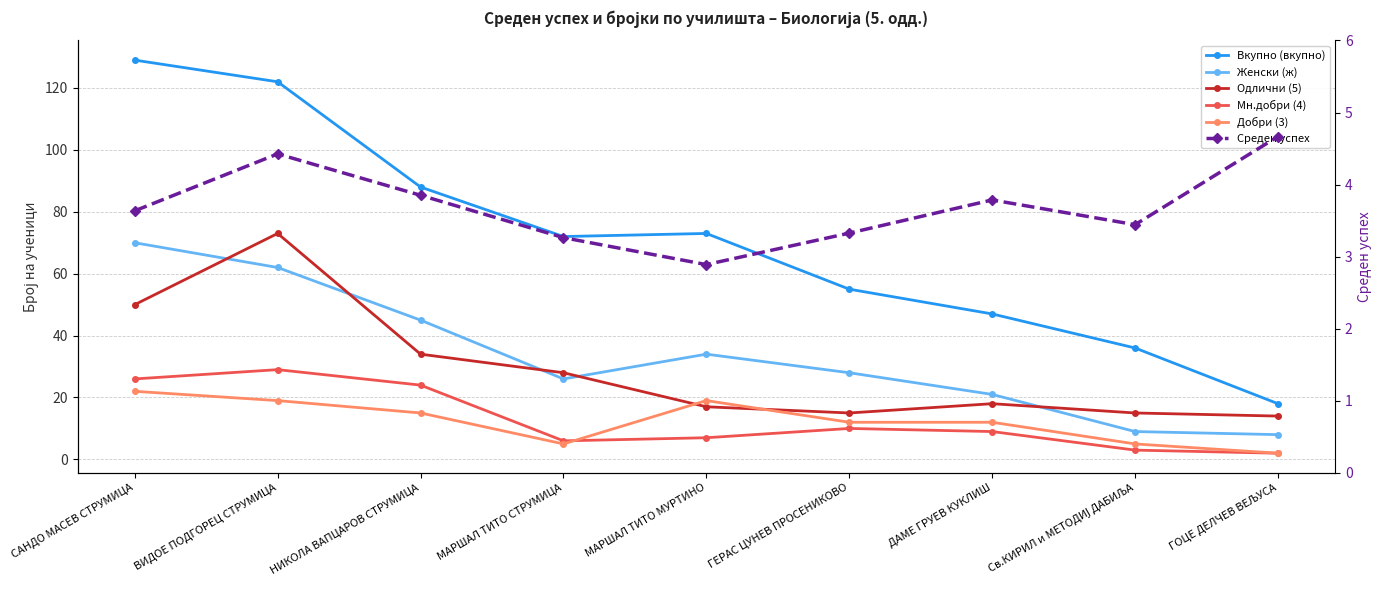

Which category has the lowest value in the Добри (3) series?

ГОЦЕ ДЕЛЧЕВ ВЕЉУСА